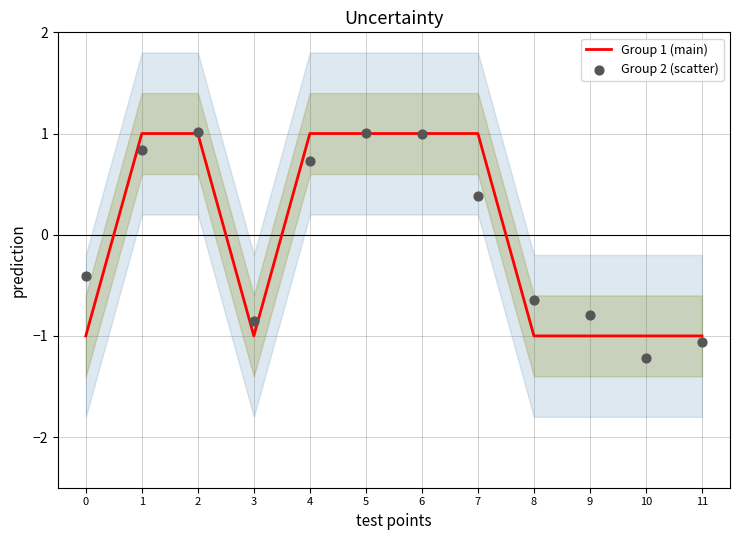

Is the value of Group 1 (main) at 3 greater than the value of Group 2 (scatter) at 9?

No